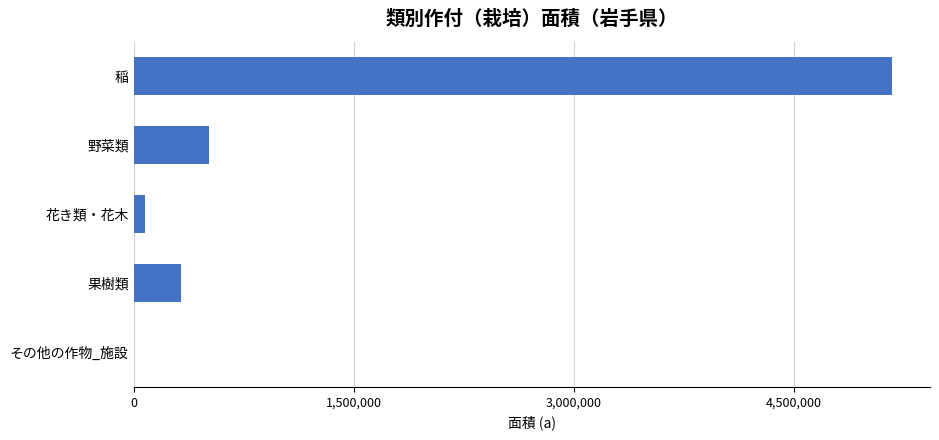

Reading bottom to top, list all the values displayed in this chart.

その他の作物_施設=747.0	果樹類=323656.0	花き類・花木=76355.5	野菜類=511130.1	稲=5168427.0